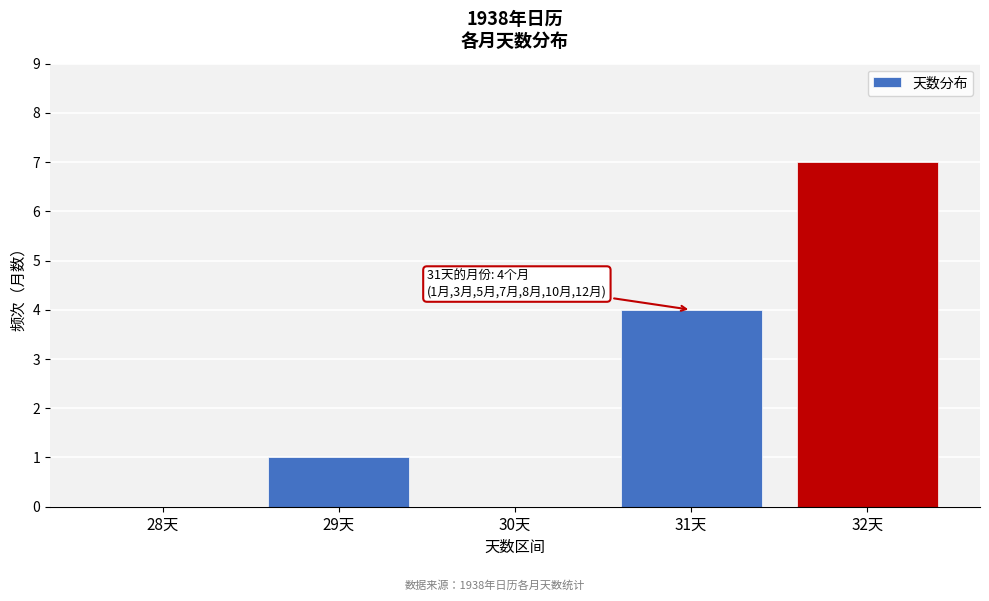

Reading left to right, list all the values displayed in this chart.

28天=0	29天=1	30天=0	31天=4	32天=7